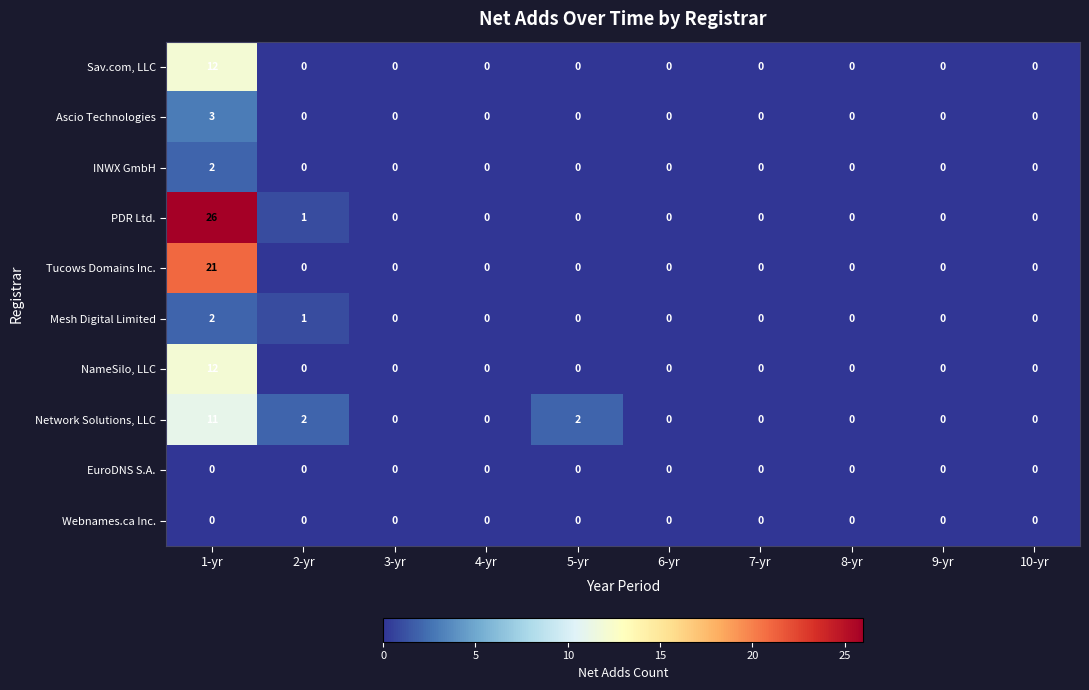

At which category is the sum across all series the highest?

1-yr